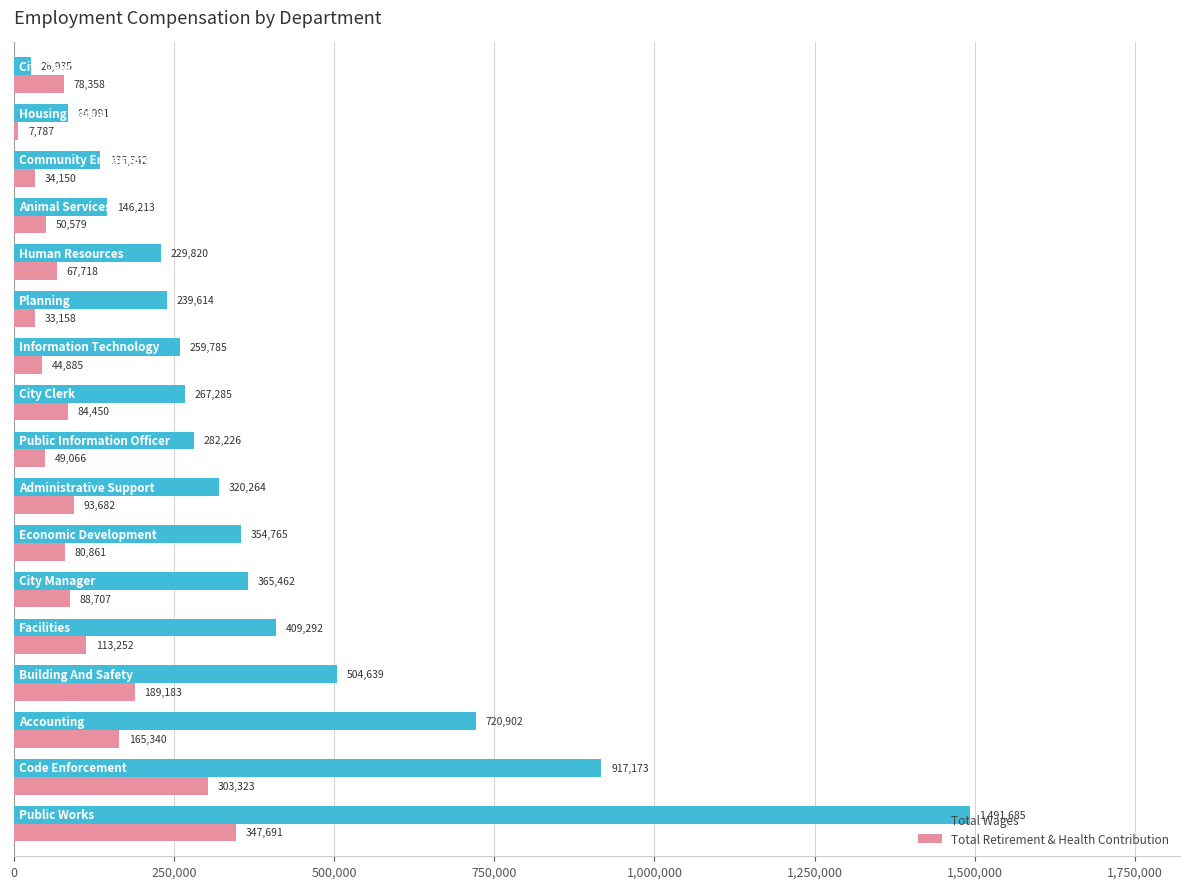

How many series are shown in this chart?

2